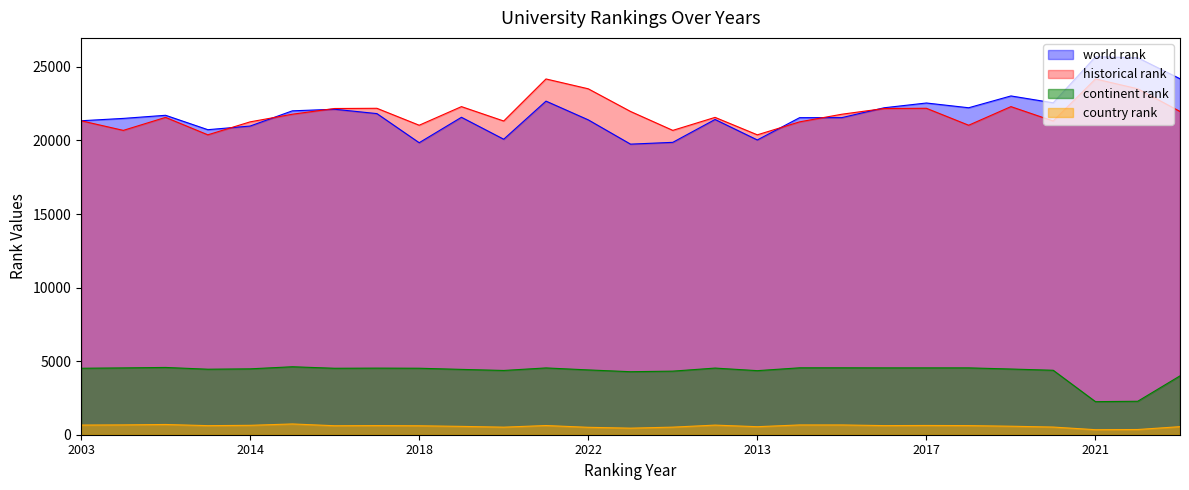

What is the value of the continent rank point at the 5th from the left?

4478.0